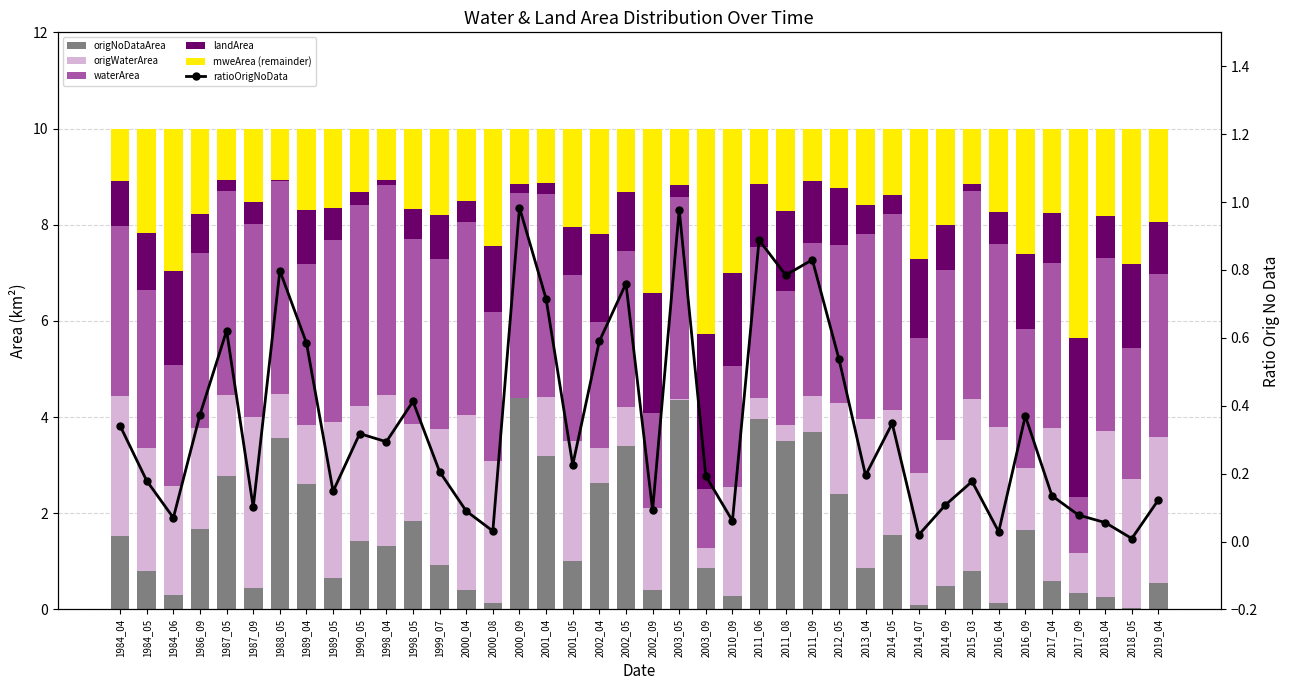

What is the difference between the maximum and second lowest values in the ratioOrigNoData series?

1.0